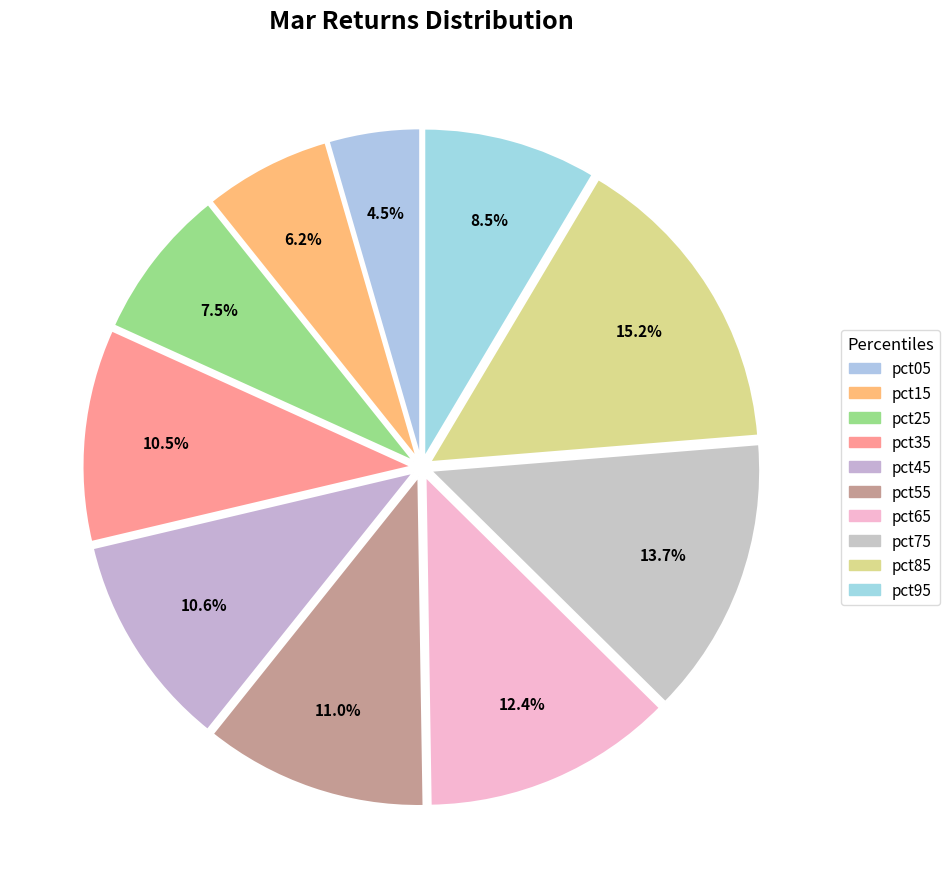

True or false: pct85 accounts for 15% of the total.

True